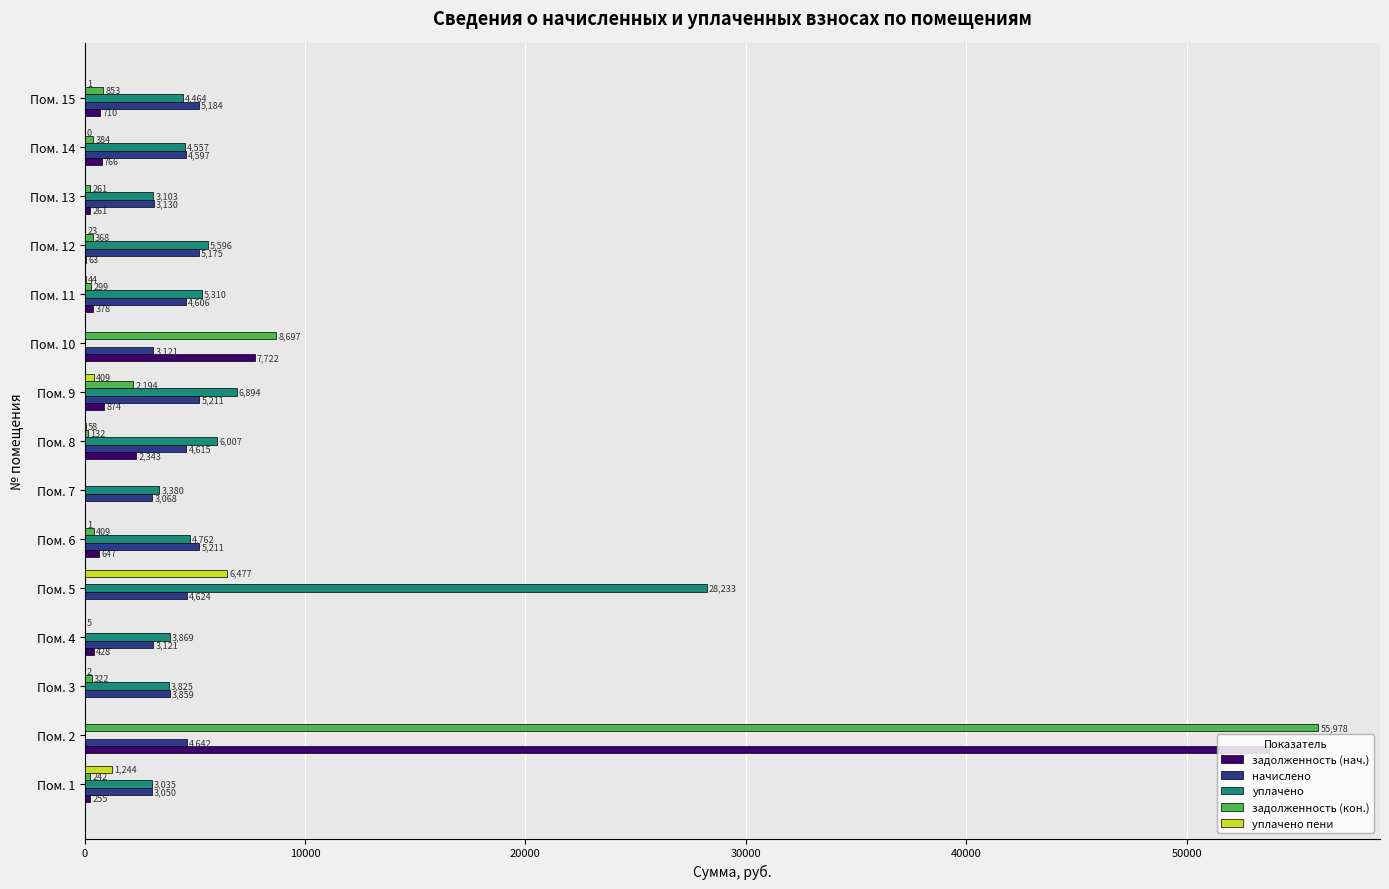

Which category has the highest value across all series?

Пом. 2